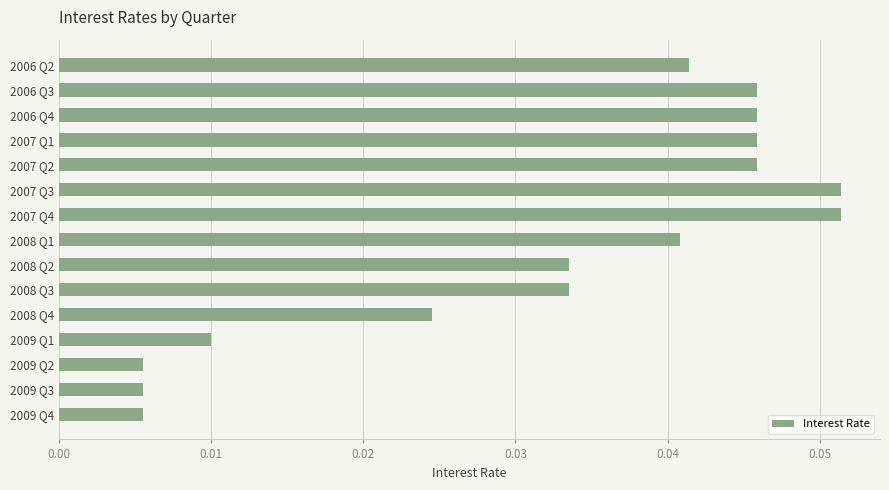

What is the label of the 10th bar from the top?

2008 Q3